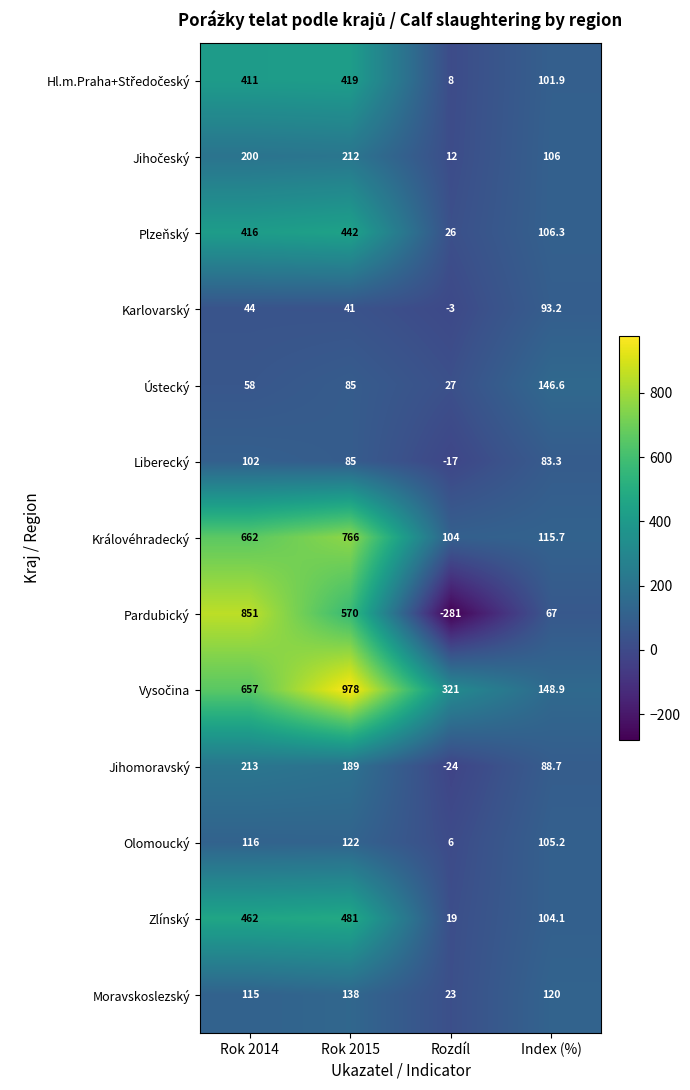

Which category has the lowest value across all series?

Rozdíl